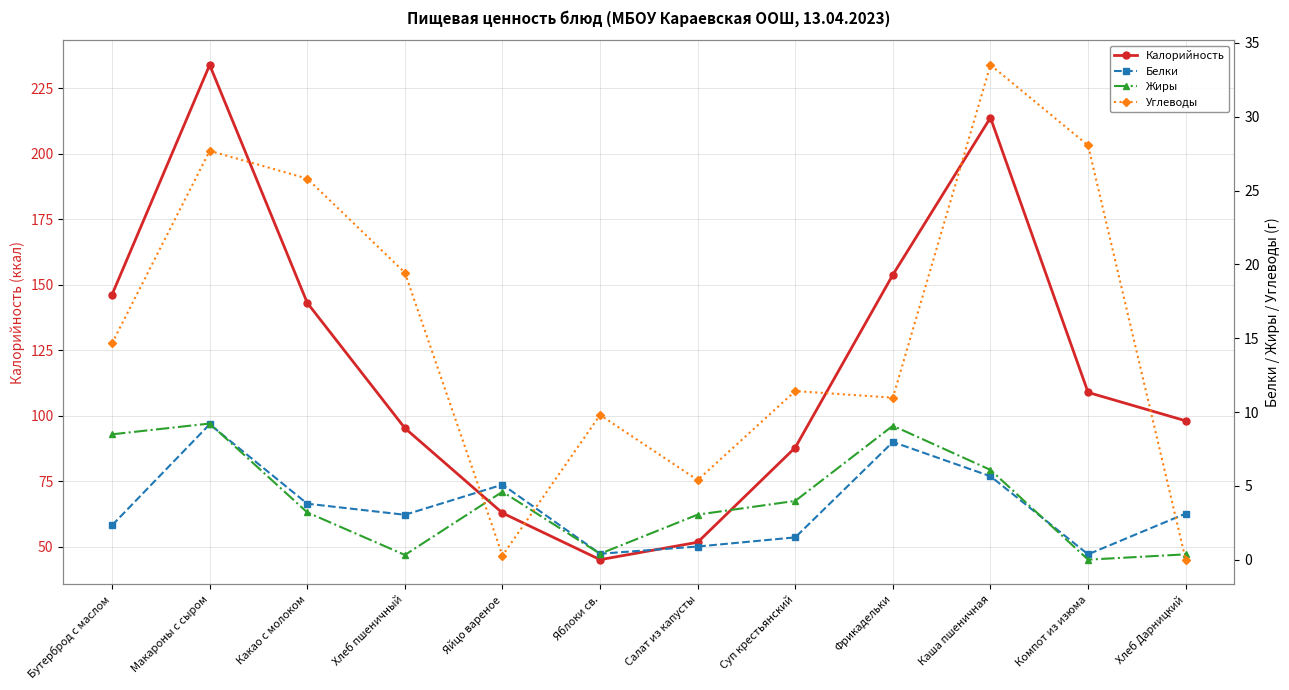

Reading right to left, what are all the values shown in this chart?

Калорийность: Хлеб Дарницкий=98.0	Компот из изюма=108.8	Каша пшеничная=213.7	Фрикадельки=153.8	Суп крестьянский=87.8	Салат из капусты=51.6	Яблоки св.=45.0	Яйцо вареное=62.8	Хлеб пшеничный=95.2	Какао с молоком=143.0	Макароны с сыром=233.8	Бутерброд с маслом=146.2
Белки: Хлеб Дарницкий=3.1	Компот из изюма=0.4	Каша пшеничная=5.7	Фрикадельки=8.0	Суп крестьянский=1.5	Салат из капусты=0.9	Яблоки св.=0.4	Яйцо вареное=5.1	Хлеб пшеничный=3.0	Какао с молоком=3.8	Макароны с сыром=9.2	Бутерброд с маслом=2.3
Жиры: Хлеб Дарницкий=0.4	Компот из изюма=0.0	Каша пшеничная=6.1	Фрикадельки=9.1	Суп крестьянский=4.0	Салат из капусты=3.0	Яблоки св.=0.4	Яйцо вареное=4.6	Хлеб пшеничный=0.3	Какао с молоком=3.2	Макароны с сыром=9.2	Бутерброд с маслом=8.5
Углеводы: Хлеб Дарницкий=0.0	Компот из изюма=28.1	Каша пшеничная=33.5	Фрикадельки=11.0	Суп крестьянский=11.4	Салат из капусты=5.4	Яблоки св.=9.8	Яйцо вареное=0.3	Хлеб пшеничный=19.4	Какао с молоком=25.8	Макароны с сыром=27.7	Бутерброд с маслом=14.7